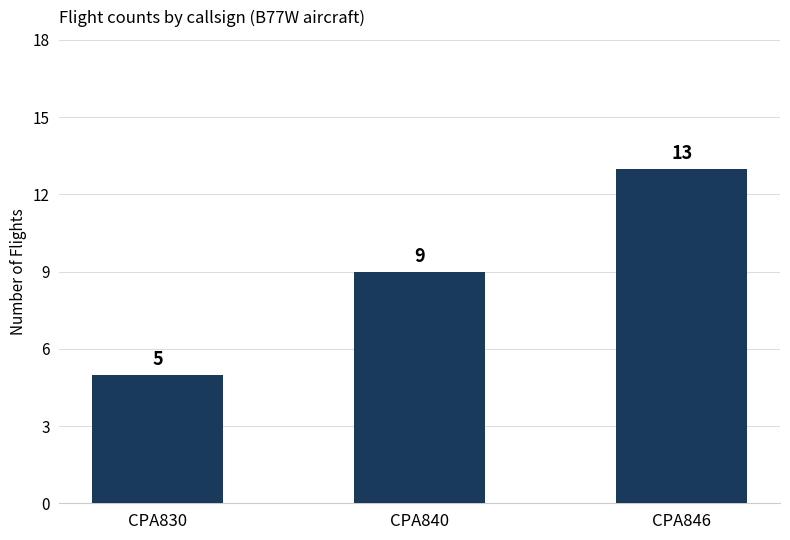

Is it true that the value at CPA830 is 5?

True